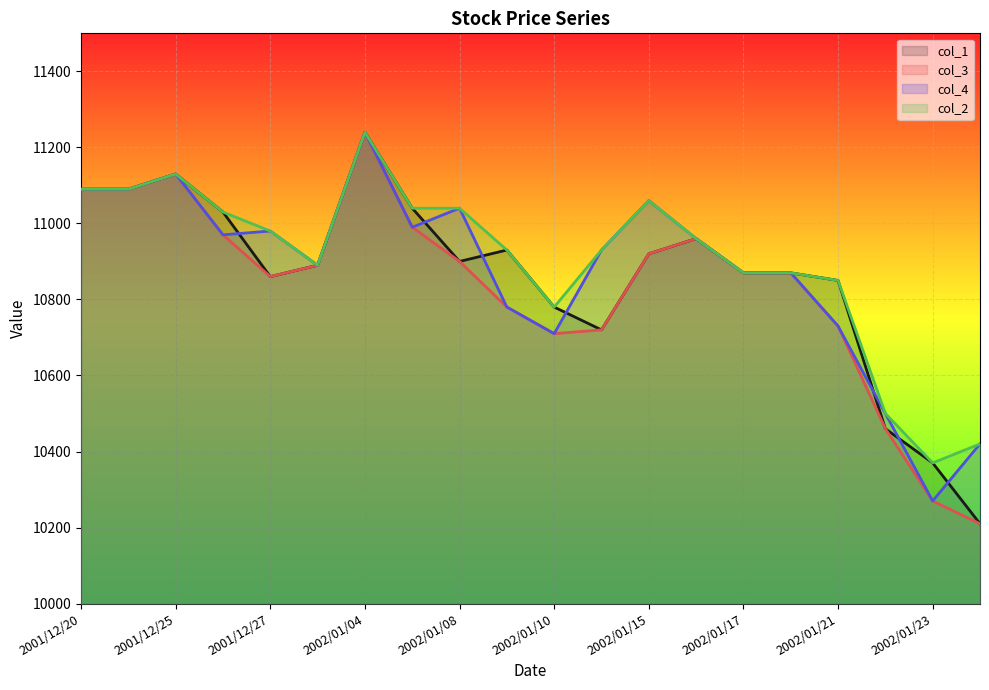

Rank the series at 2002/01/17 from highest to lowest value.

col_1, col_3, col_4, col_2